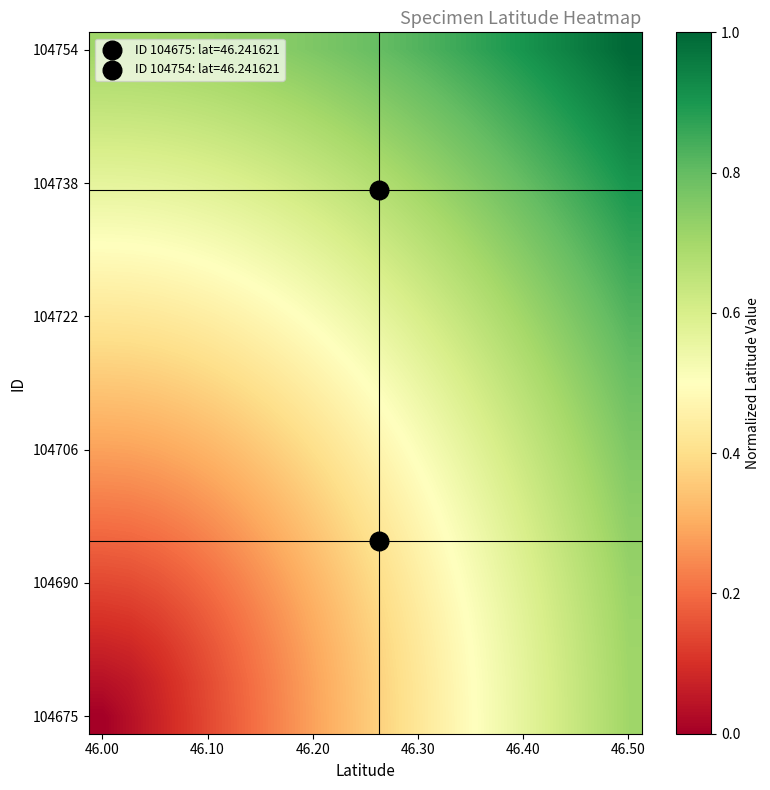

What is the greatest value displayed?

1.0